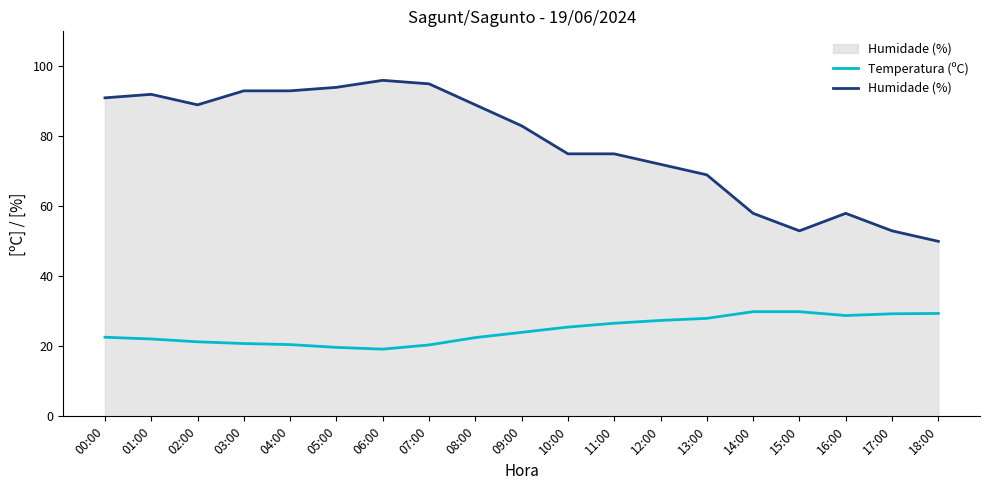

What is the lowest value of the Temperatura (ºC) series?

19.2